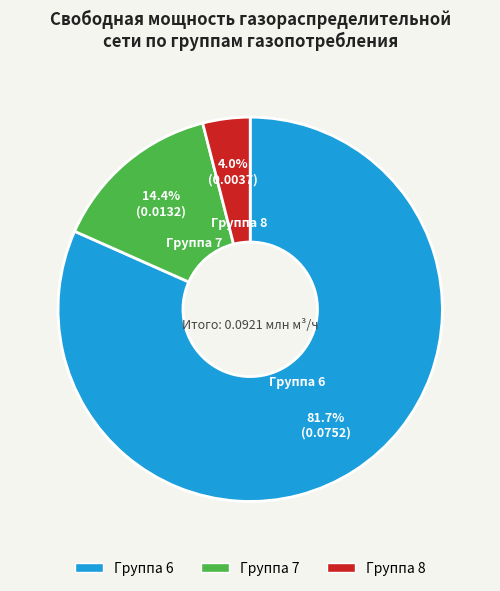

Does any single category account for the majority?

Yes